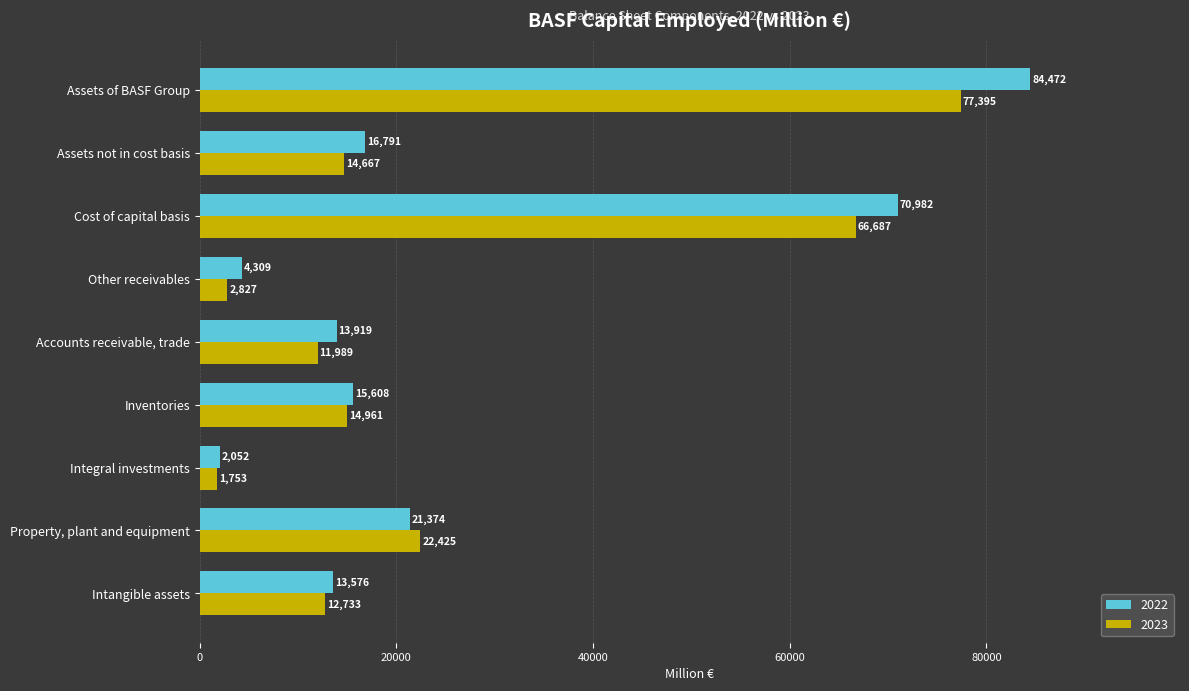

Which series changed the most between Integral investments and Other receivables?

2022